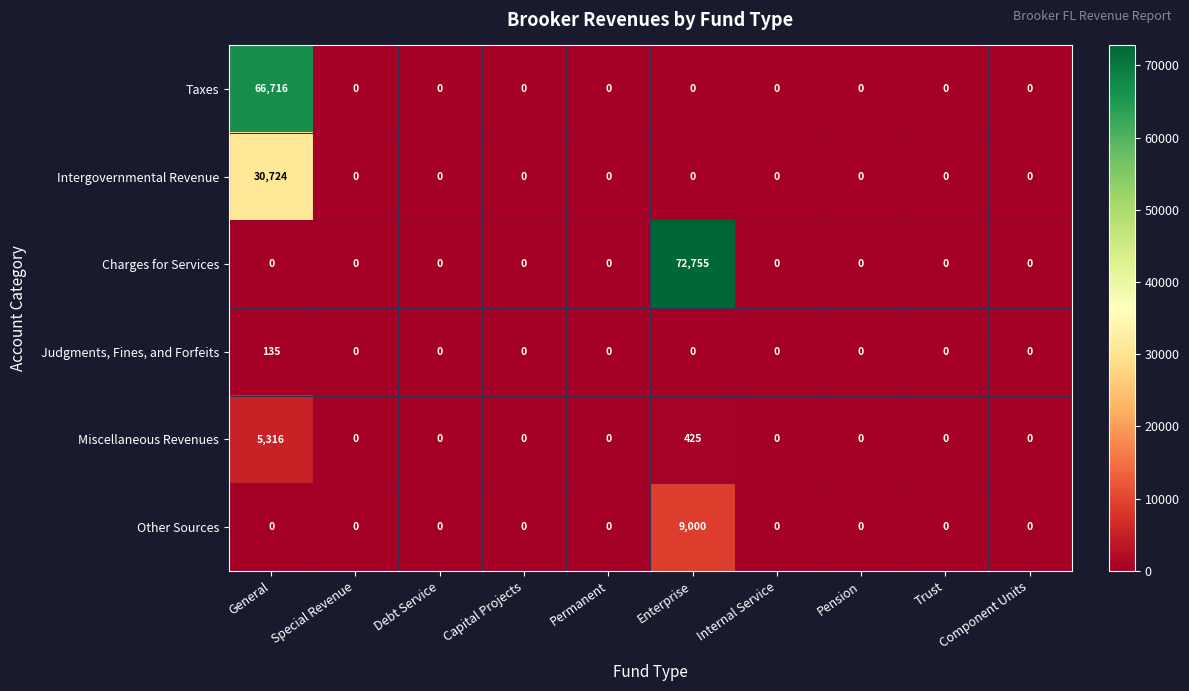

What is the difference between the maximum and minimum values in the Taxes series?

66716